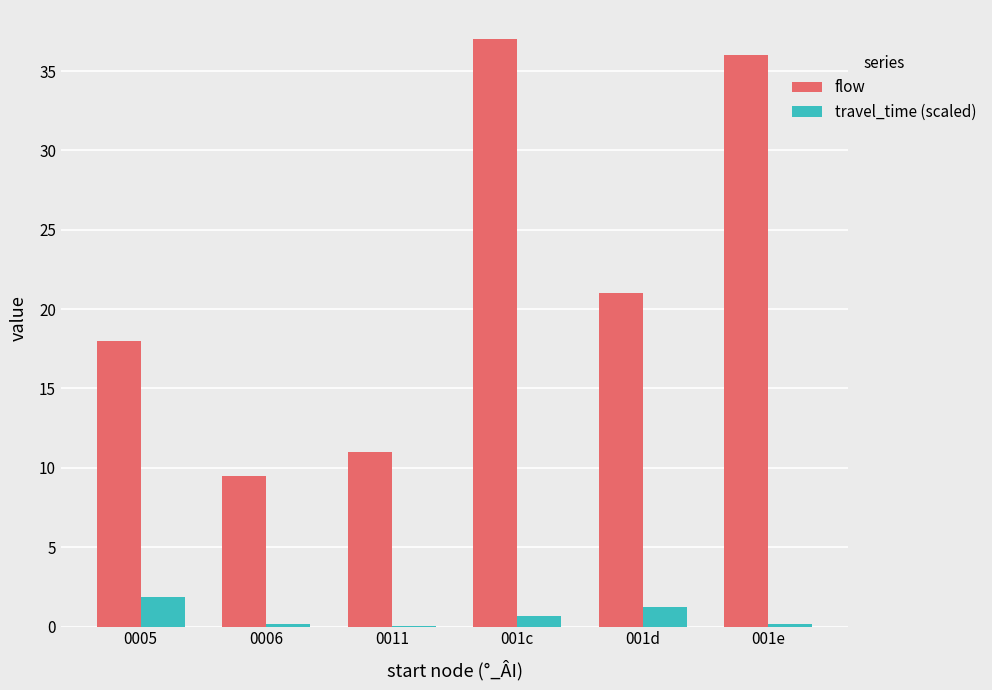

Are the bars horizontal?

No